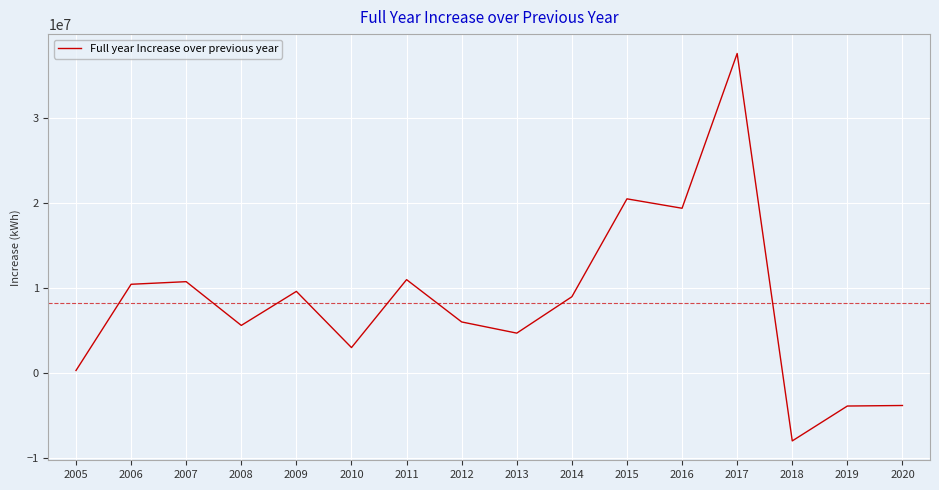

The chart shows a value of 12871492.1 at 2016. True or false?

False